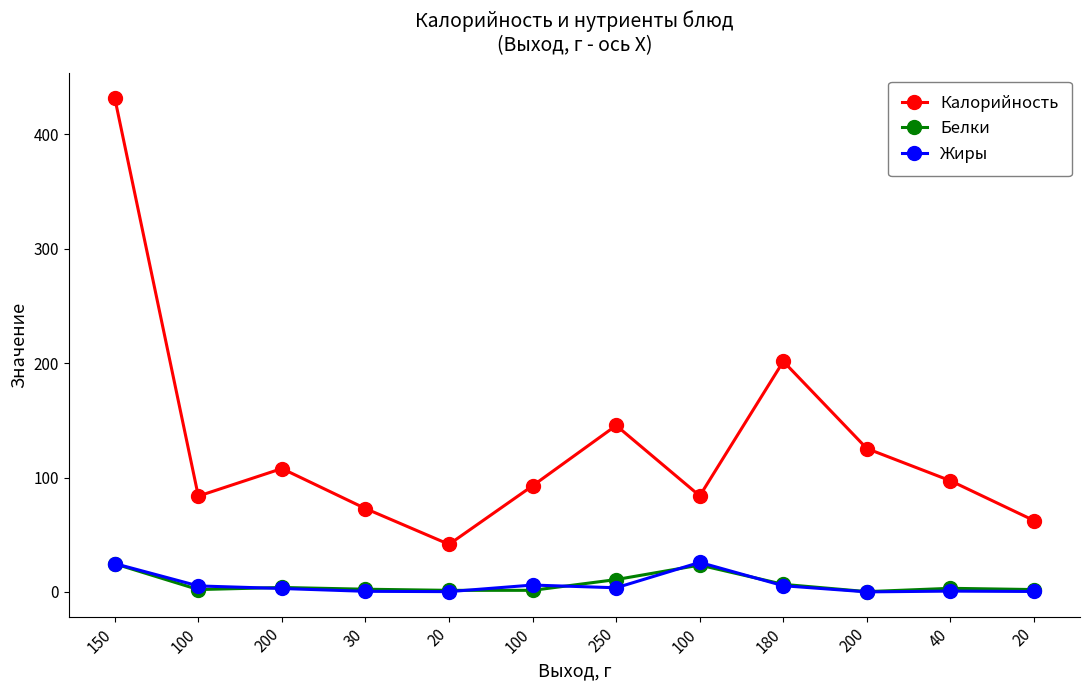

In Белки, how many points are lower than both neighbors (excluding endpoints)?

3